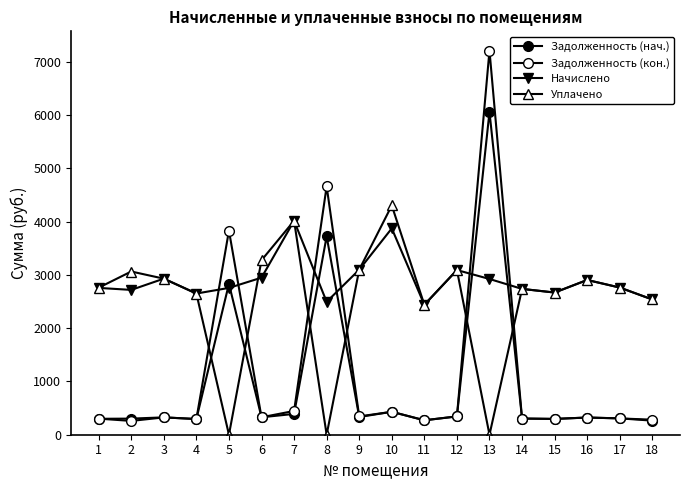

Which series has the widest spread of values?

Задолженность (кон.)